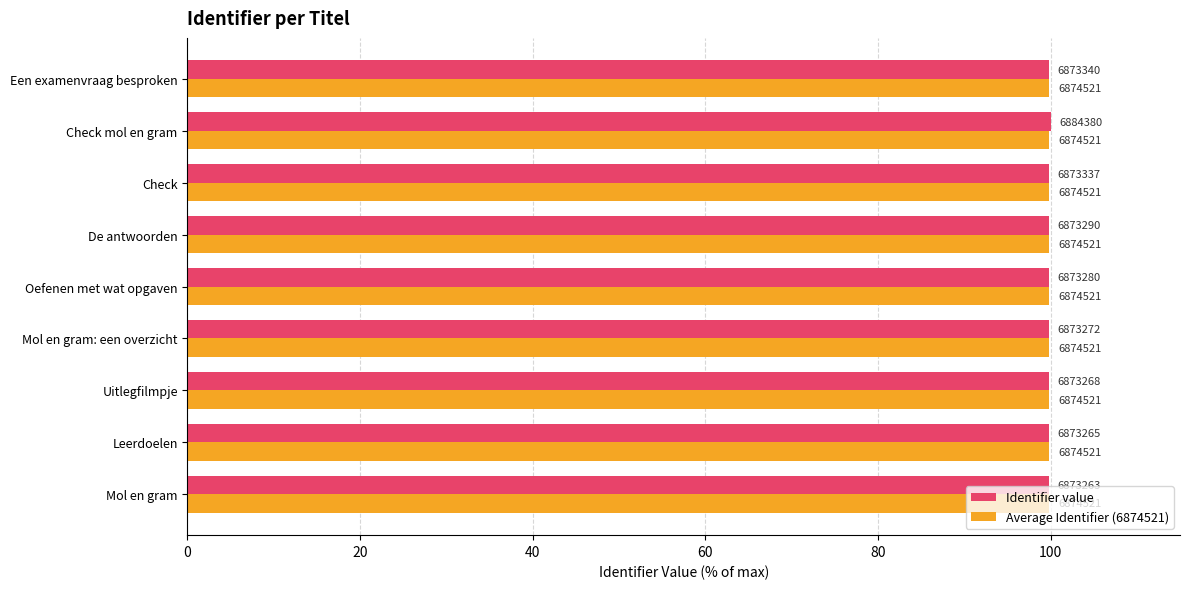

What is the value of the Identifier value bar at the 9th from the left?

99.8